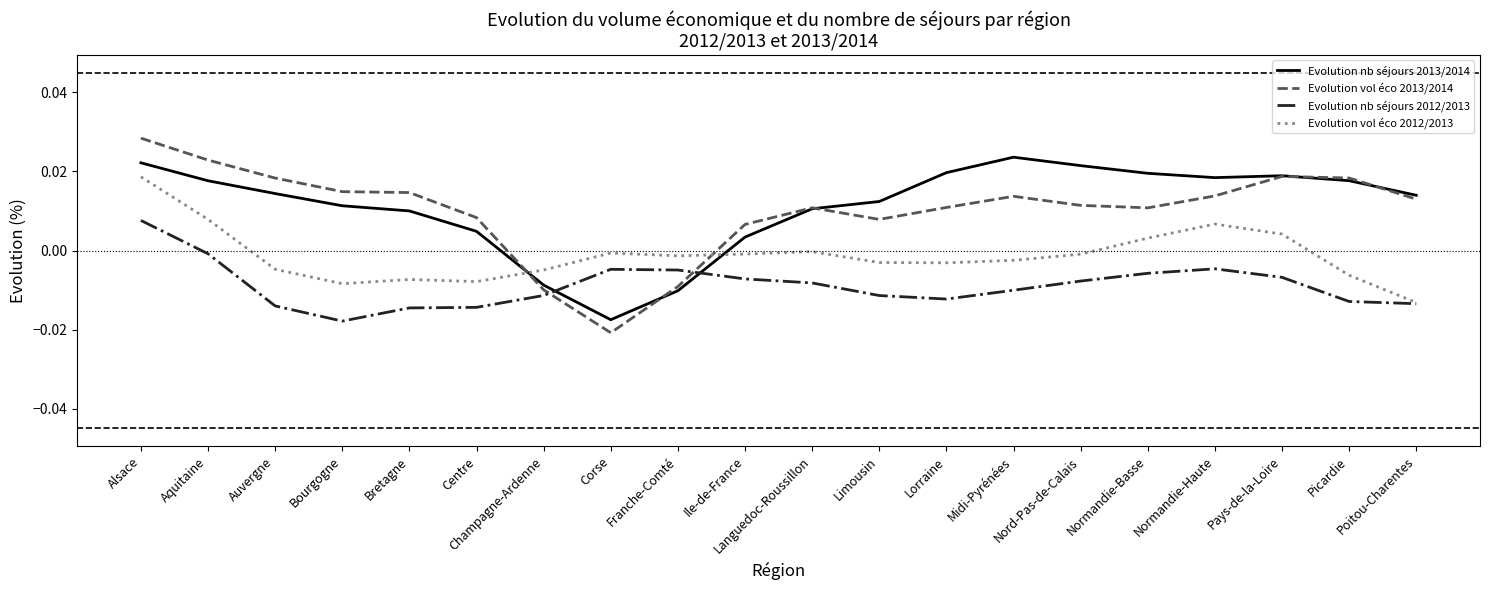

Which label corresponds to the largest value in the chart?

Alsace